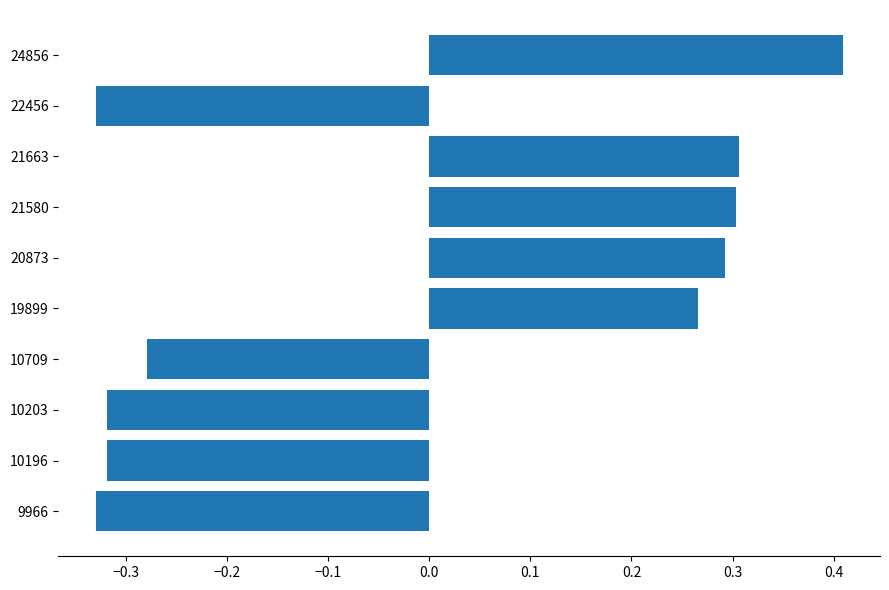

How many values are between 0 and 1?

5